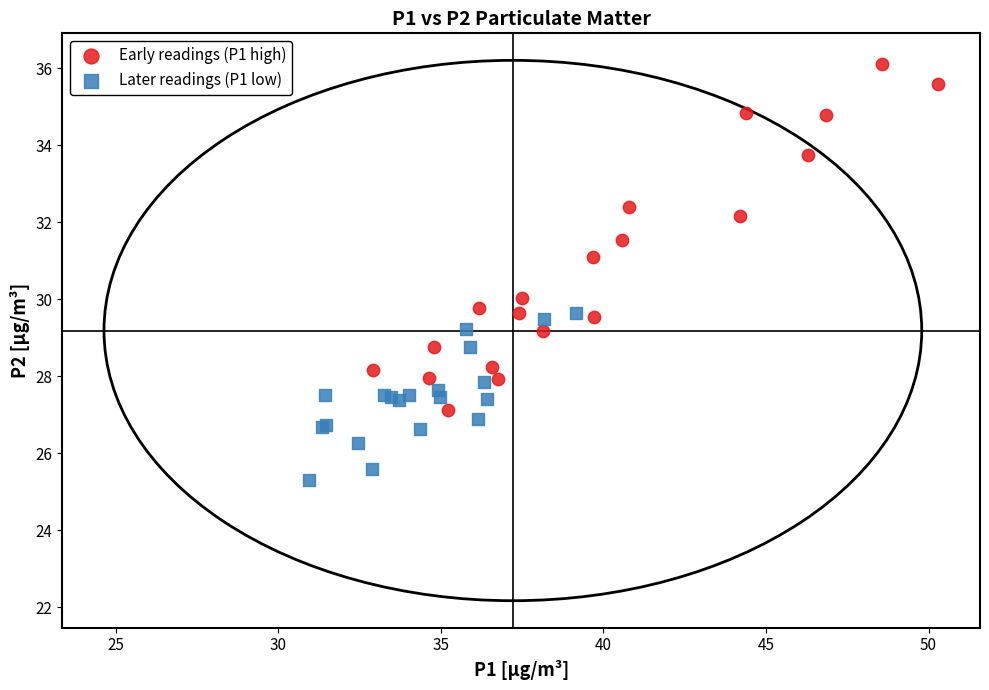

Which series has the largest Y range (max minus min)?

Early readings (P1 high)